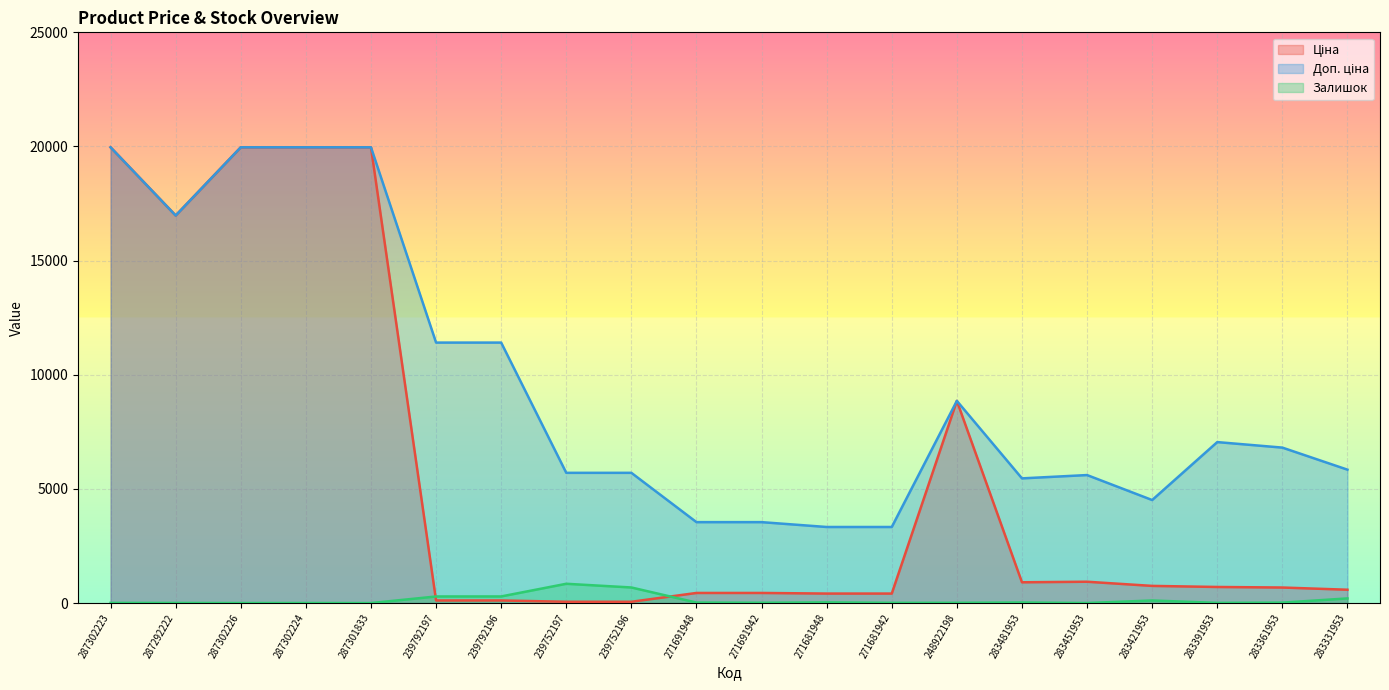

Which category has the highest value in the Ціна series?

287302223